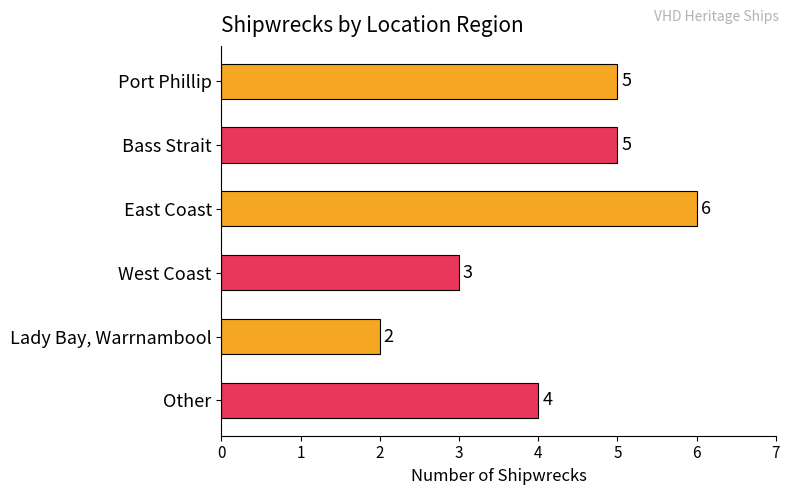

How many bars are there in total?

6